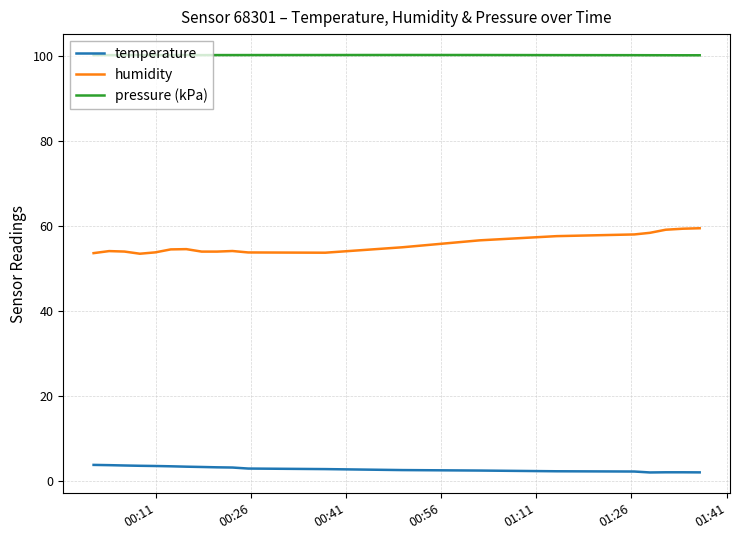

List the series in order of their overall mean, lowest first.

temperature, humidity, pressure (kPa)